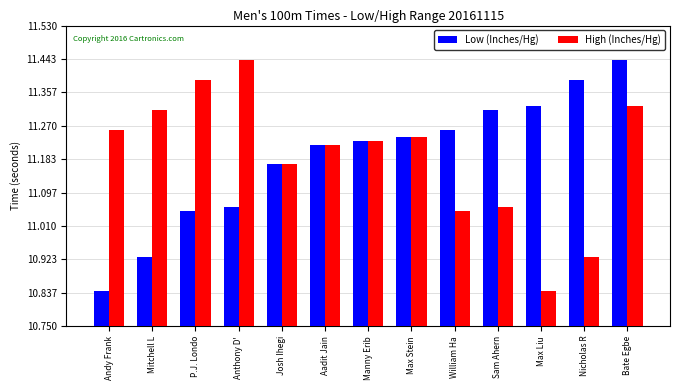

How many bars are there in each group?

2